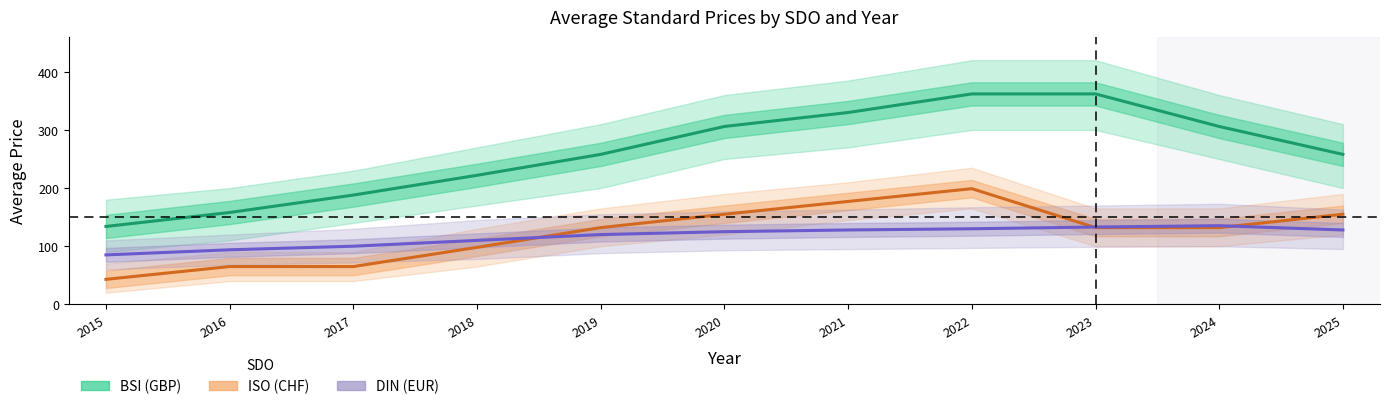

Is it true that DIN (EUR) equals 127.9 at 2021?

True